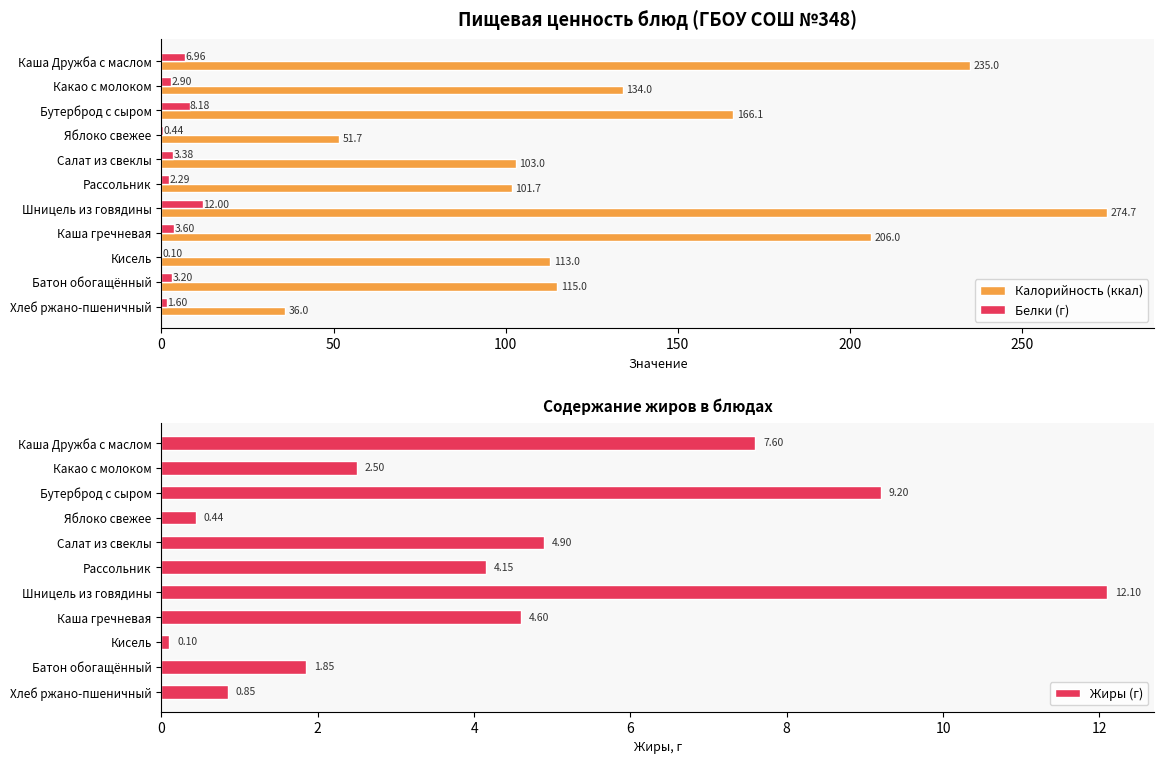

What are all the series names shown in the legend?

Калорийность (ккал), Белки (г), Жиры (г)